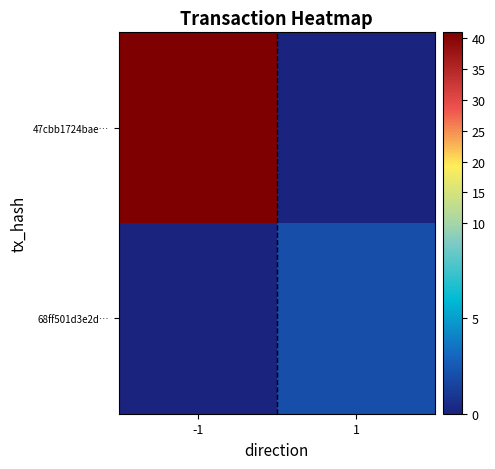

Rank the series by their maximum value, from lowest to highest.

68ff501d3e2d…, 47cbb1724bae…